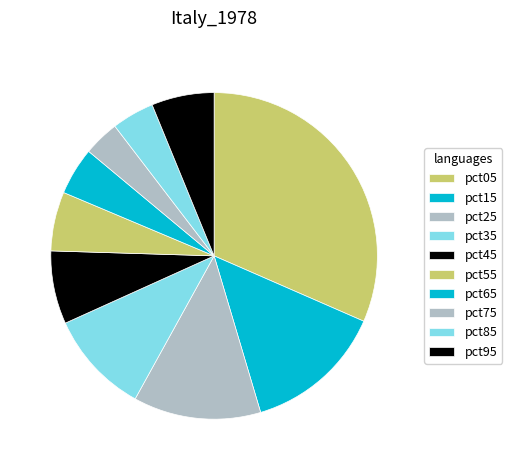

Is the sum of pct05 and pct35 greater than half?

No